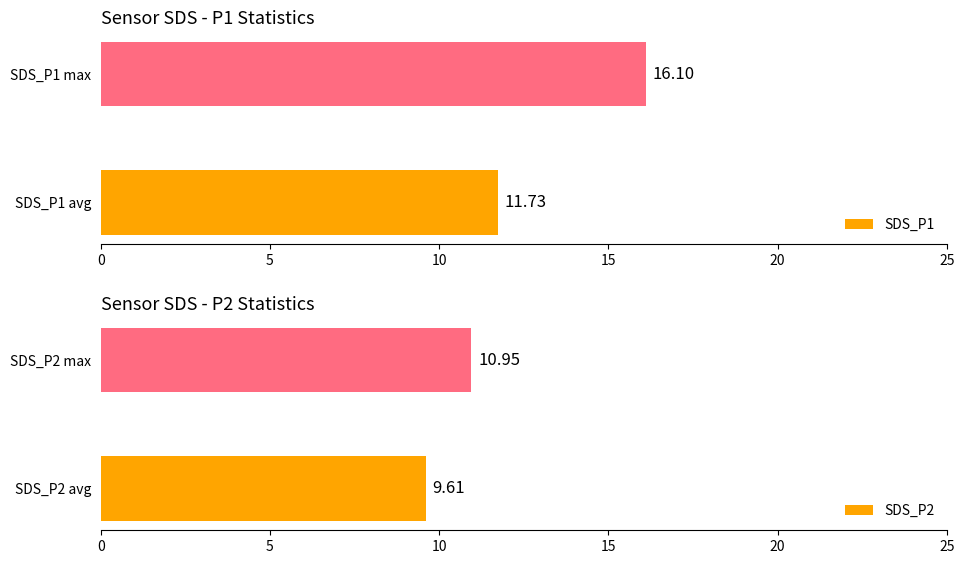

The SDS_P1 series shows 16.1 at SDS_P1 max. True or false?

True